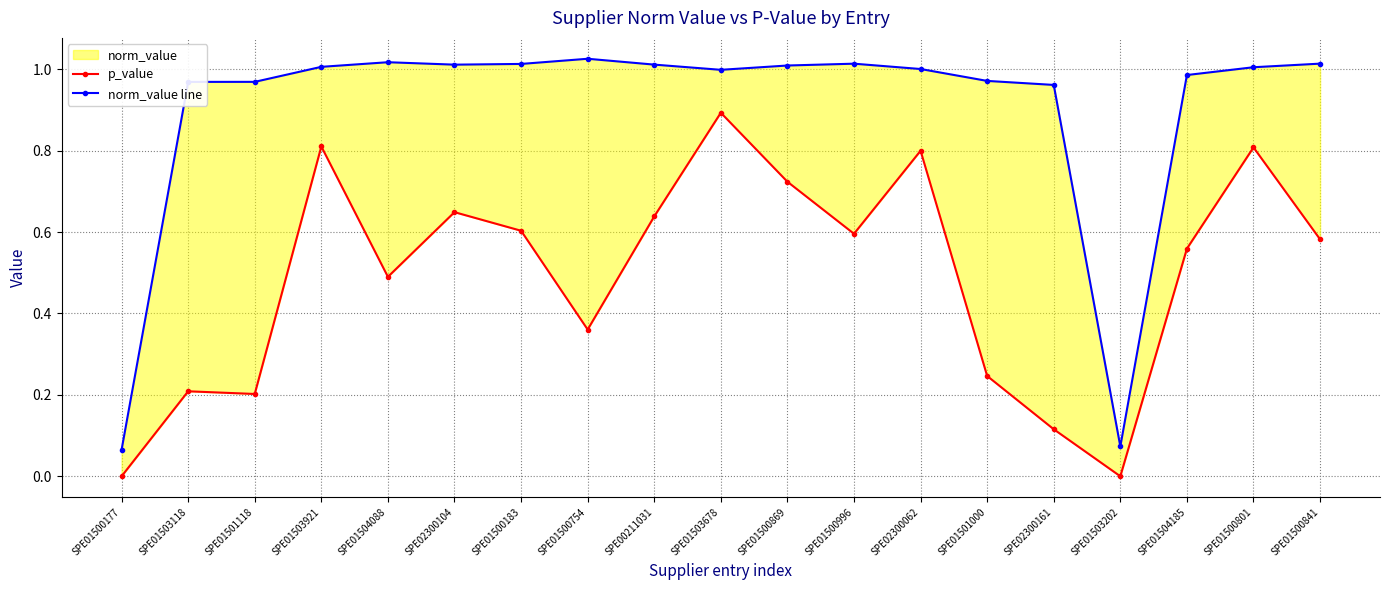

How many values in the norm_value line series exceed 1?

11